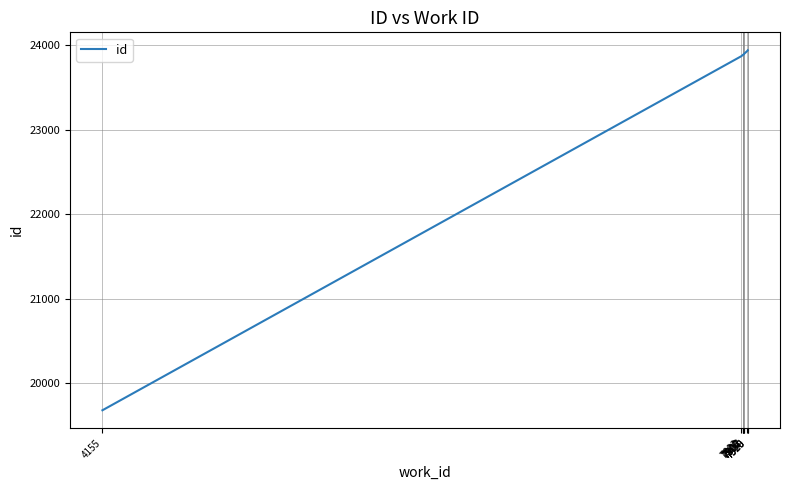

Which category has the highest value across all series?

7930